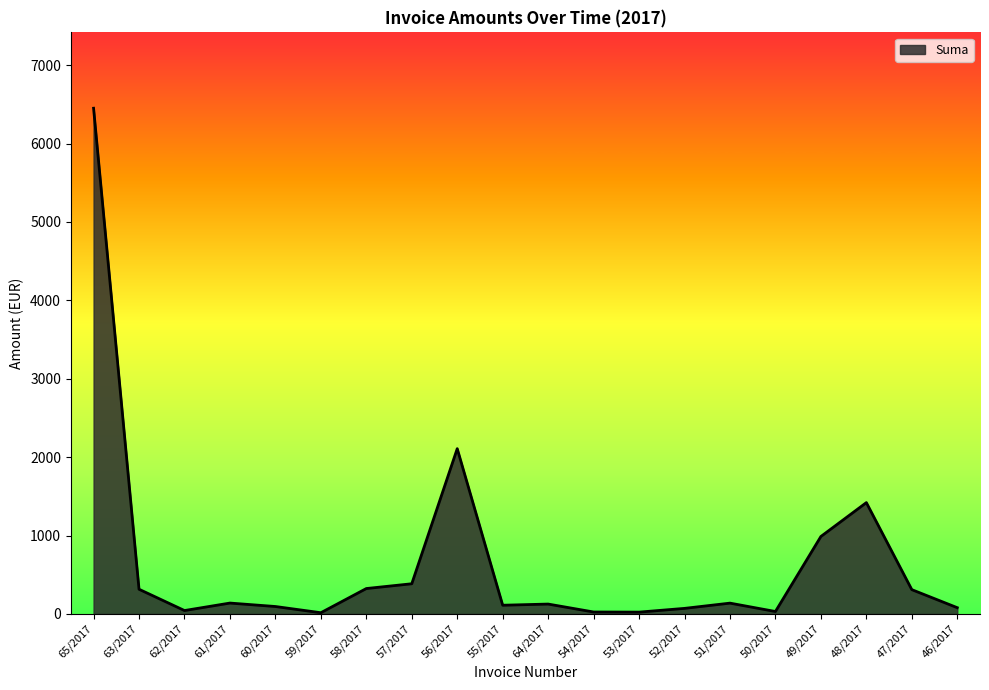

At which label is the value closest to 3232?

56/2017